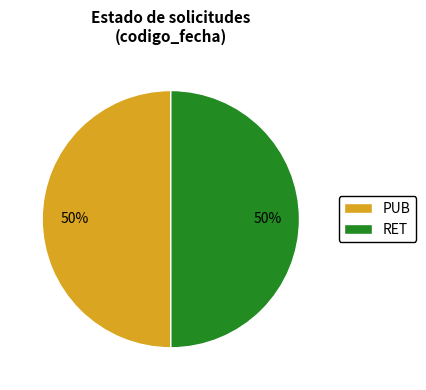

Count the number of slices in the pie.

2